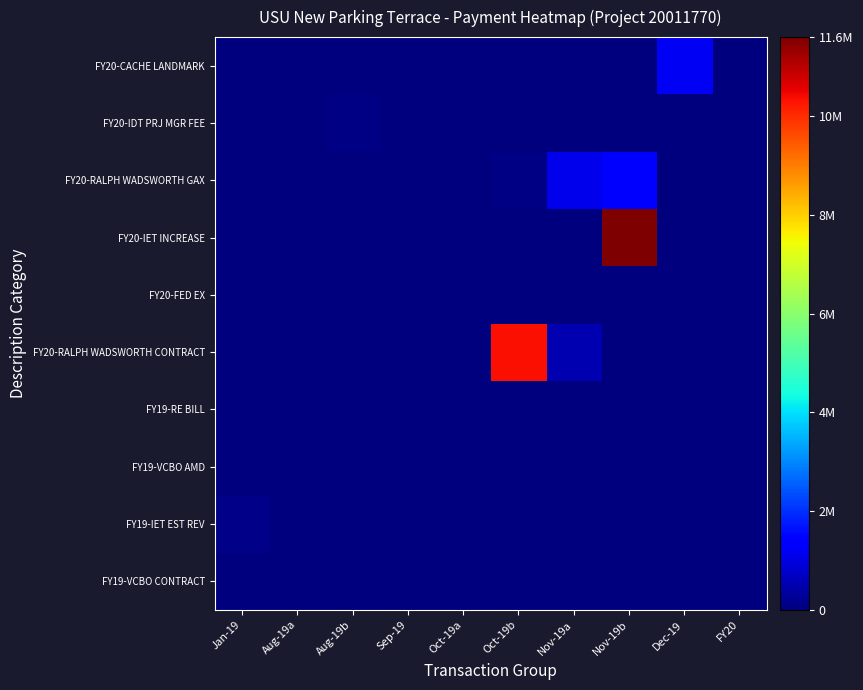

How many categories are shown in the chart?

10